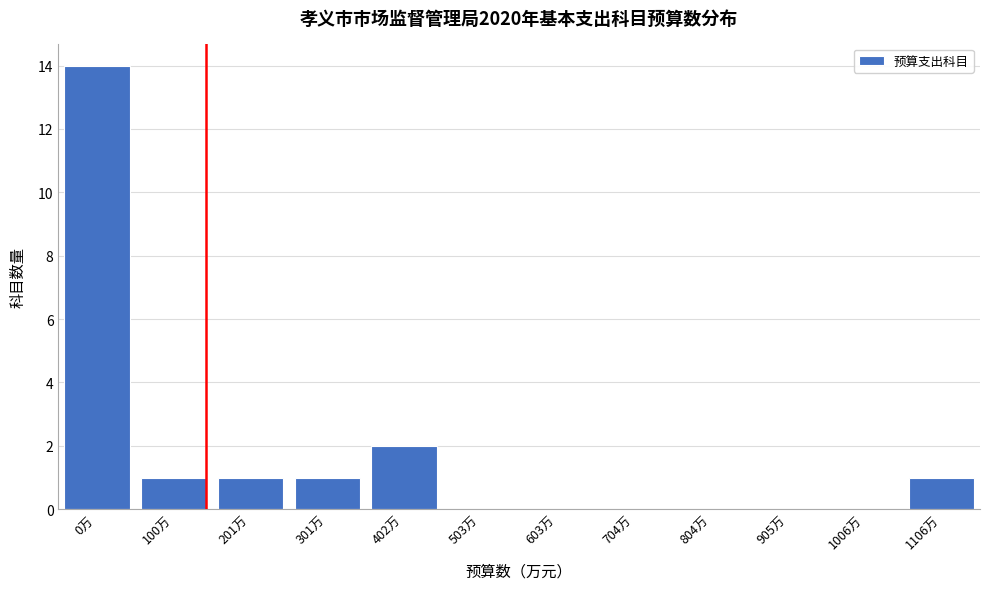

Reading left to right, transcribe all the data shown in this chart.

0万=14	100万=1	201万=1	301万=1	402万=2	503万=0	603万=0	704万=0	804万=0	905万=0	1006万=0	1106万=1